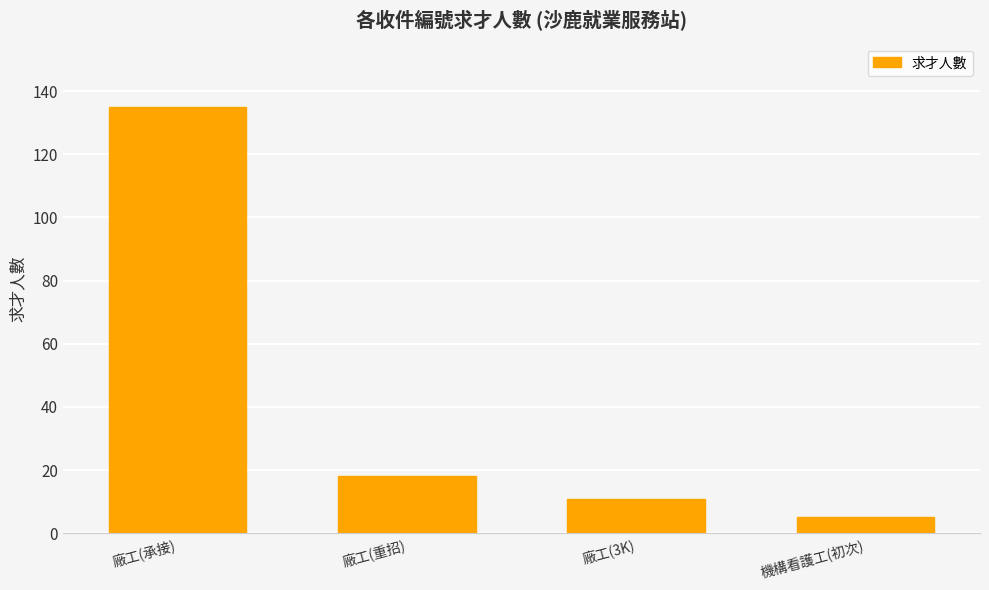

What is the sum of the values at 廠工(3K) and 機構看護工(初次)?

16